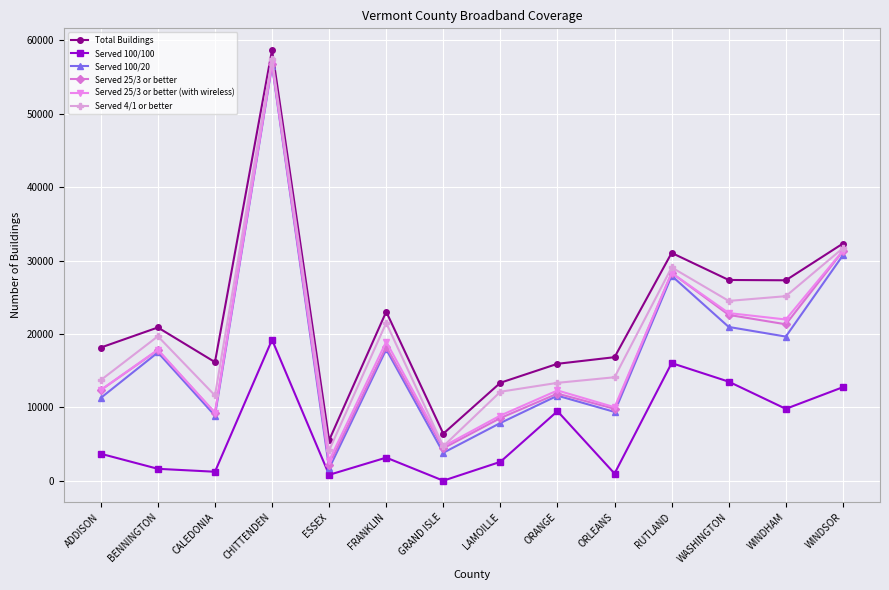

At which label does Served 100/100 reach its peak?

CHITTENDEN